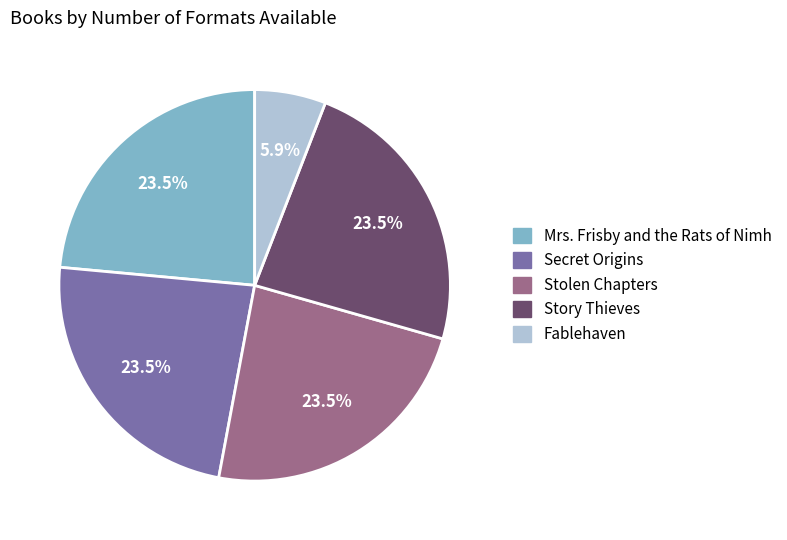

What percentage do Story Thieves and Fablehaven together represent?

29.4%